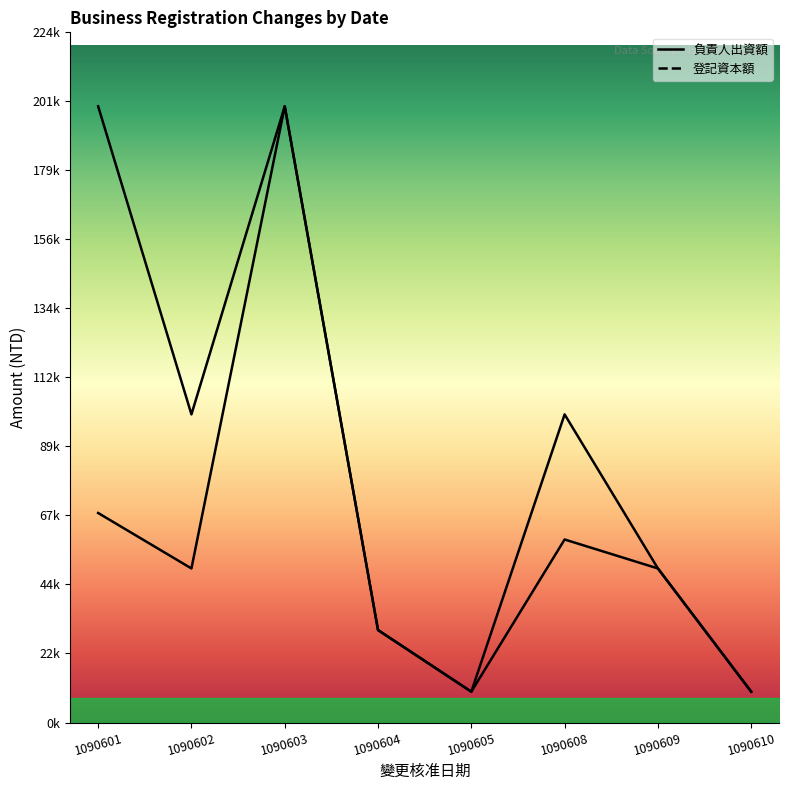

The 登記資本額 series shows 30000 at 1090604. True or false?

True